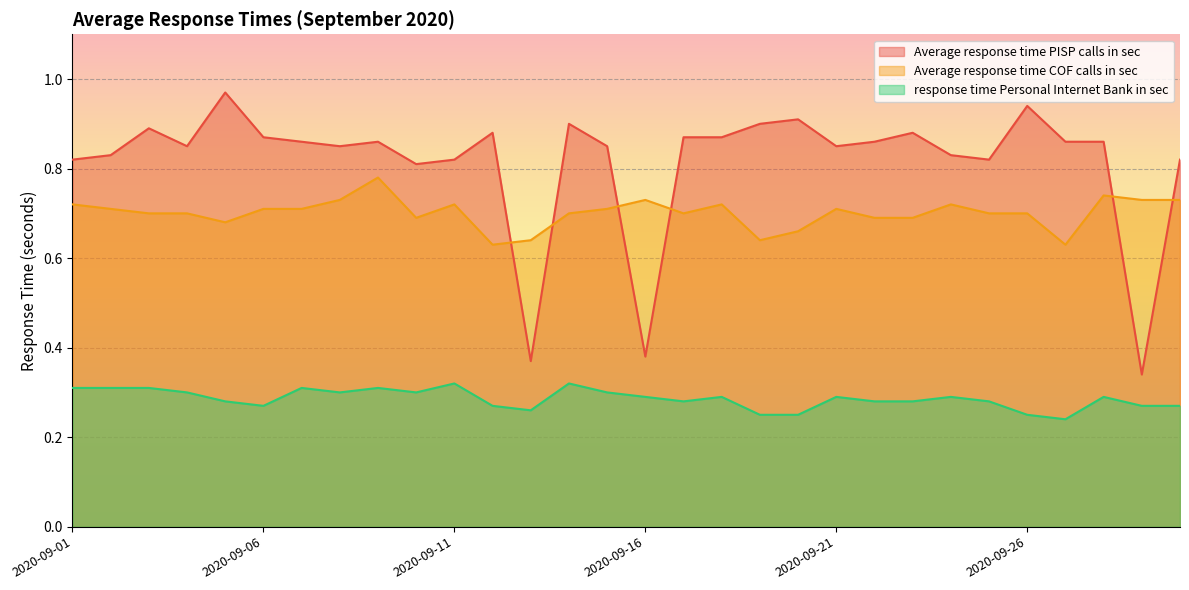

At which category is the sum across all series the highest?

2020-09-09